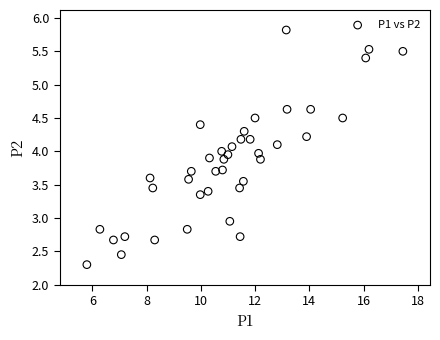

What is the range of X values (max minus min)?

11.6